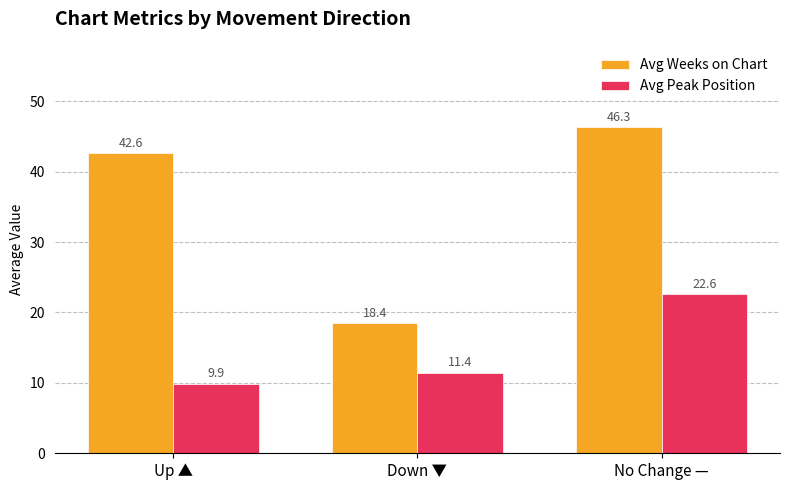

How many bars are there in total?

6